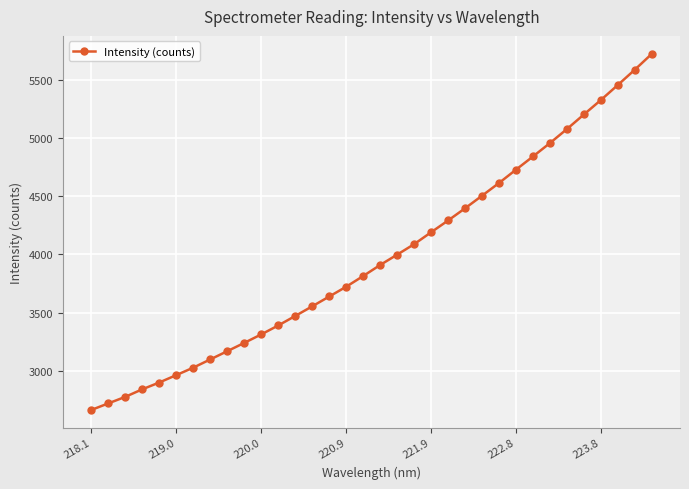

What is the difference between the second highest and minimum values?

2922.8